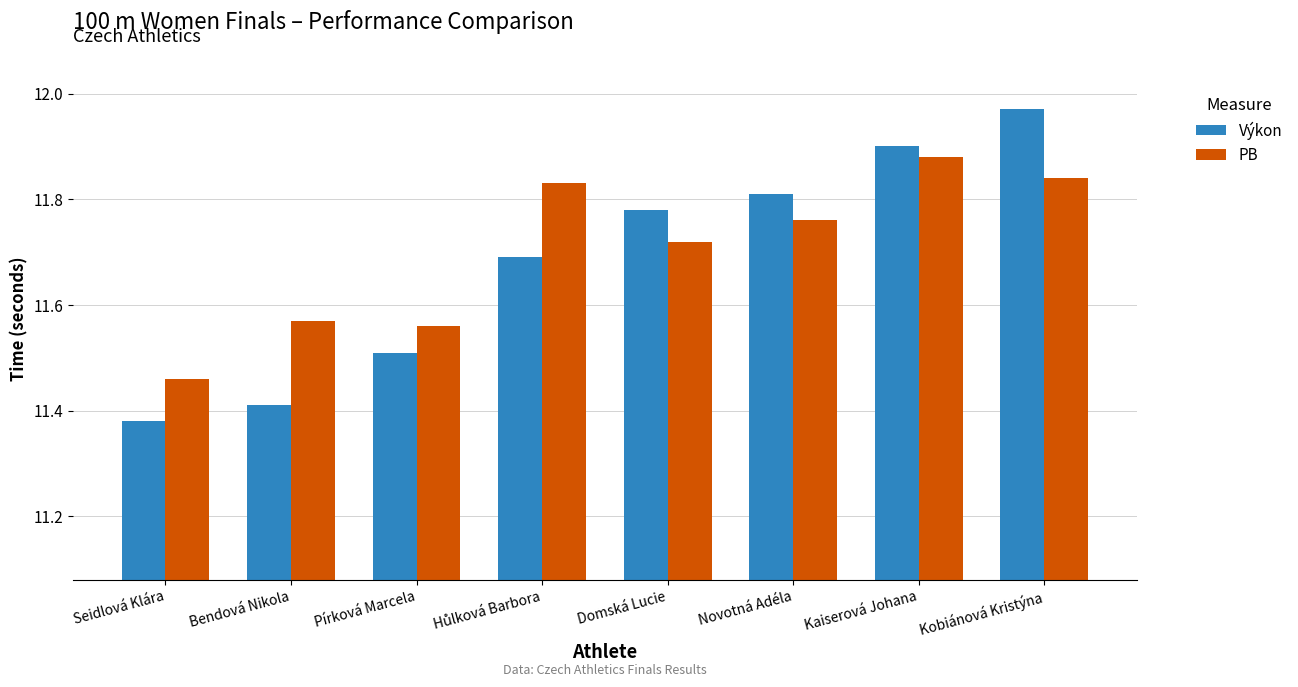

What are all the series names shown in the legend?

Výkon, PB